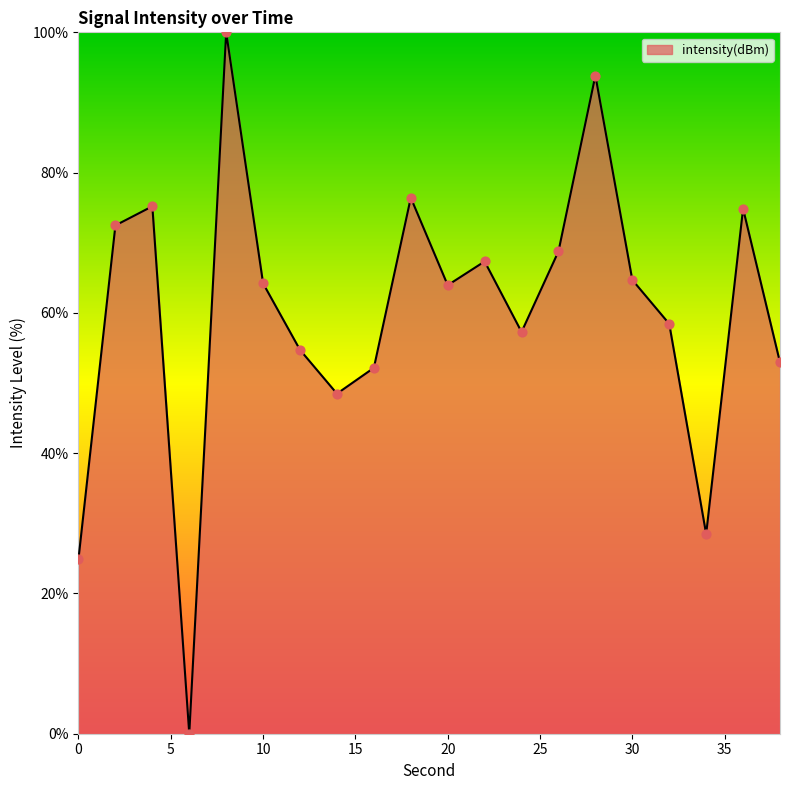

What is the difference between the maximum and minimum values?

100.0